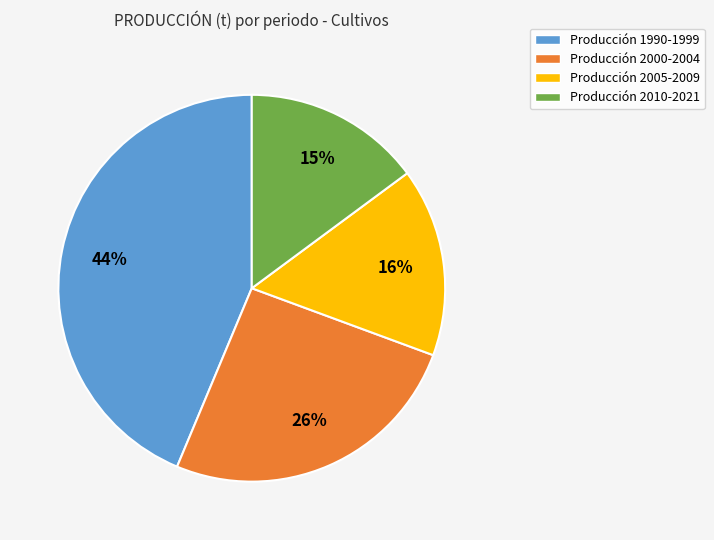

How many slices are in this pie chart?

4